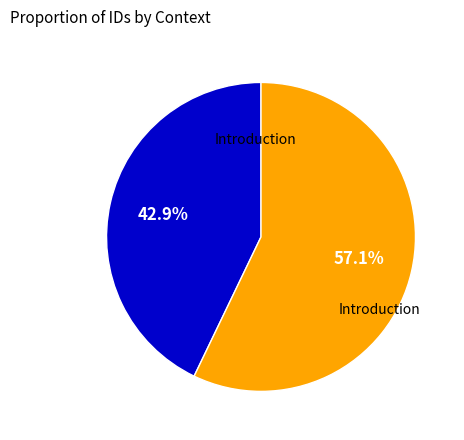

How many segments does this pie chart have?

2